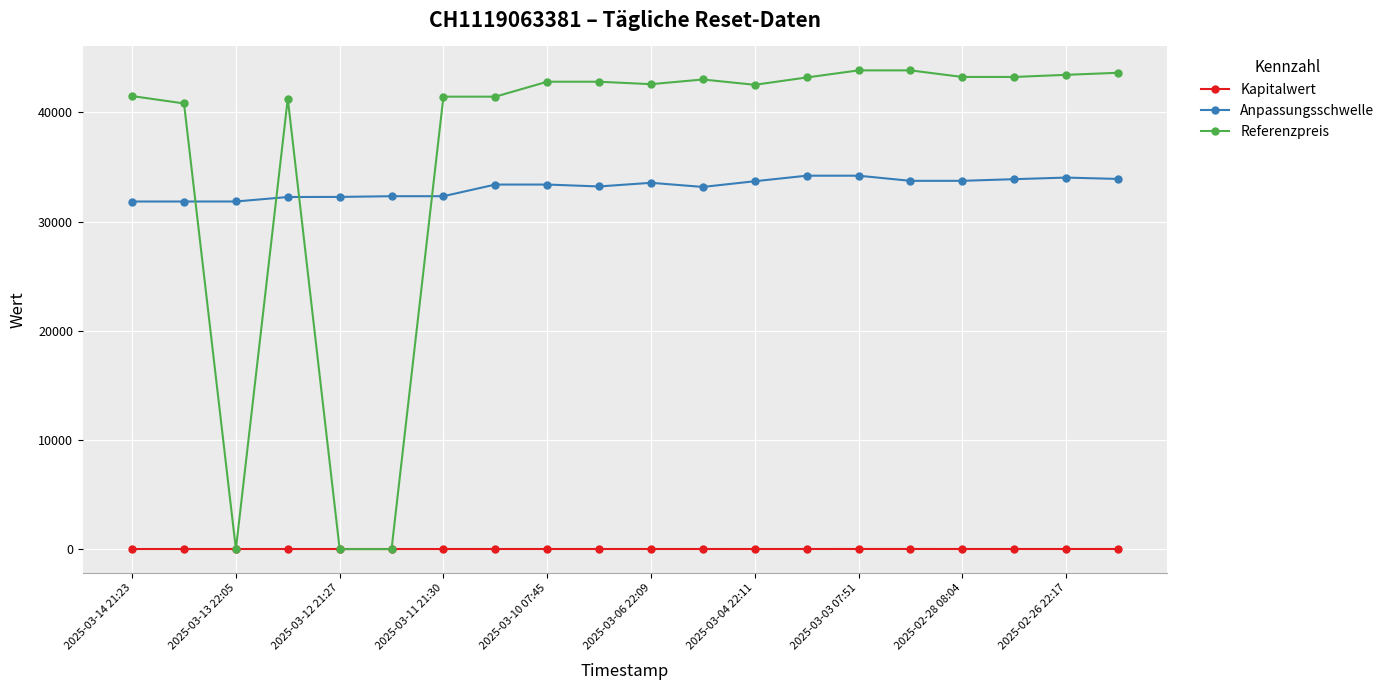

Which series has the largest range (max minus min)?

Referenzpreis